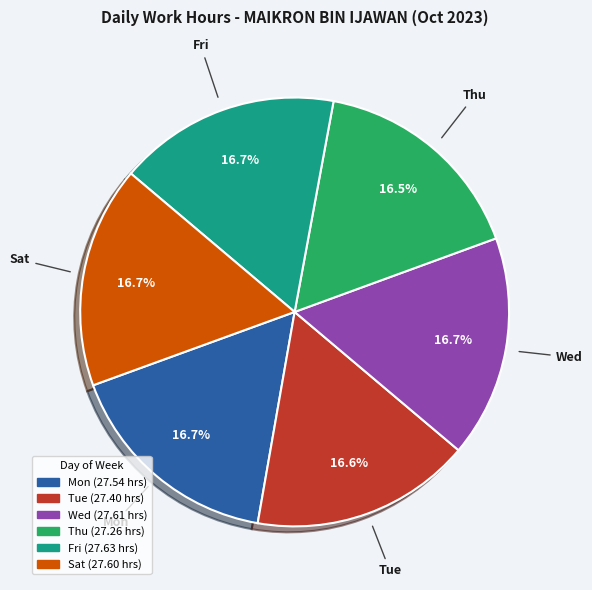

Is there any slice that represents more than half of the pie?

No